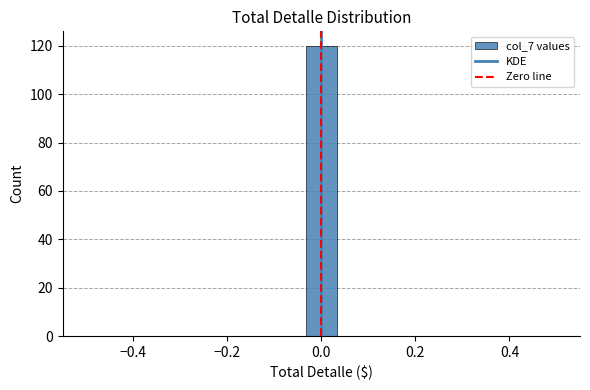

Read against the x-axis, roughly where is the centre of the tallest bar?

0.00